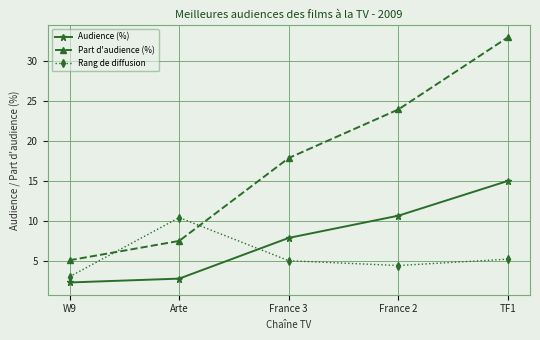

How many lines are shown in the chart?

3